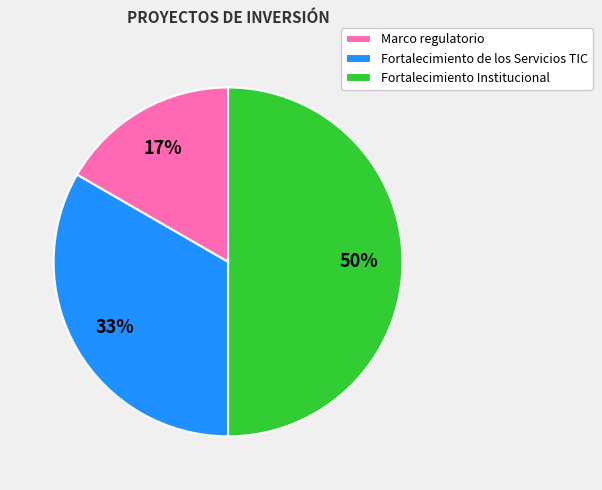

To the nearest percent, what is the average slice percentage?

33%